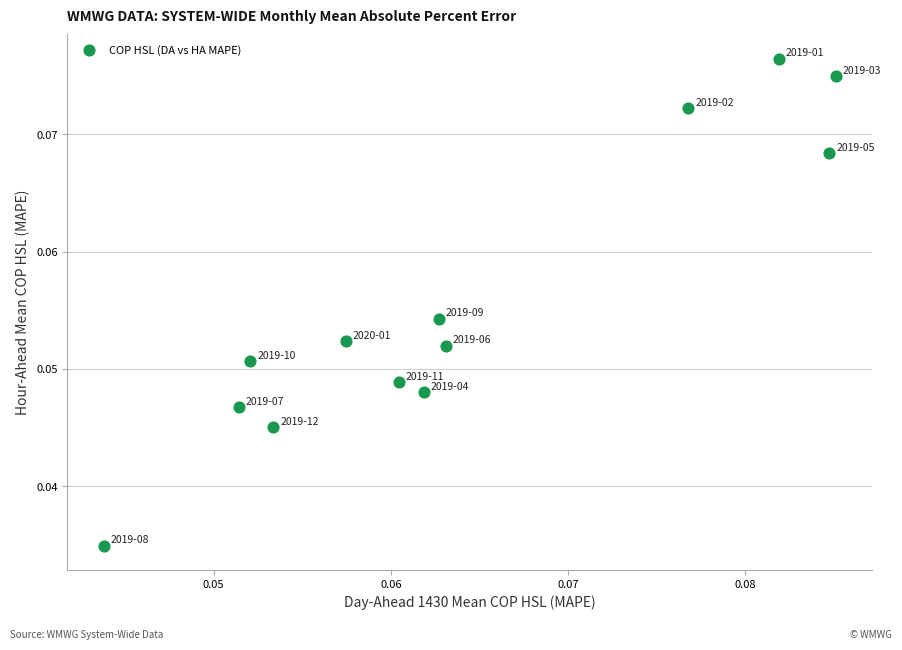

How many data points are displayed?

13